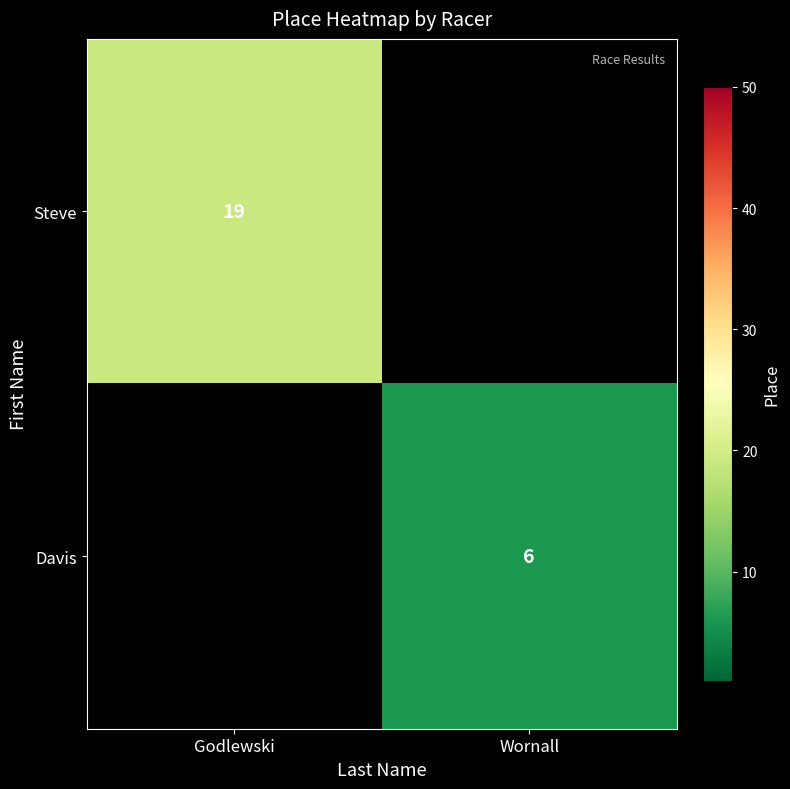

True or false: Davis has a value of 6 at Wornall.

True